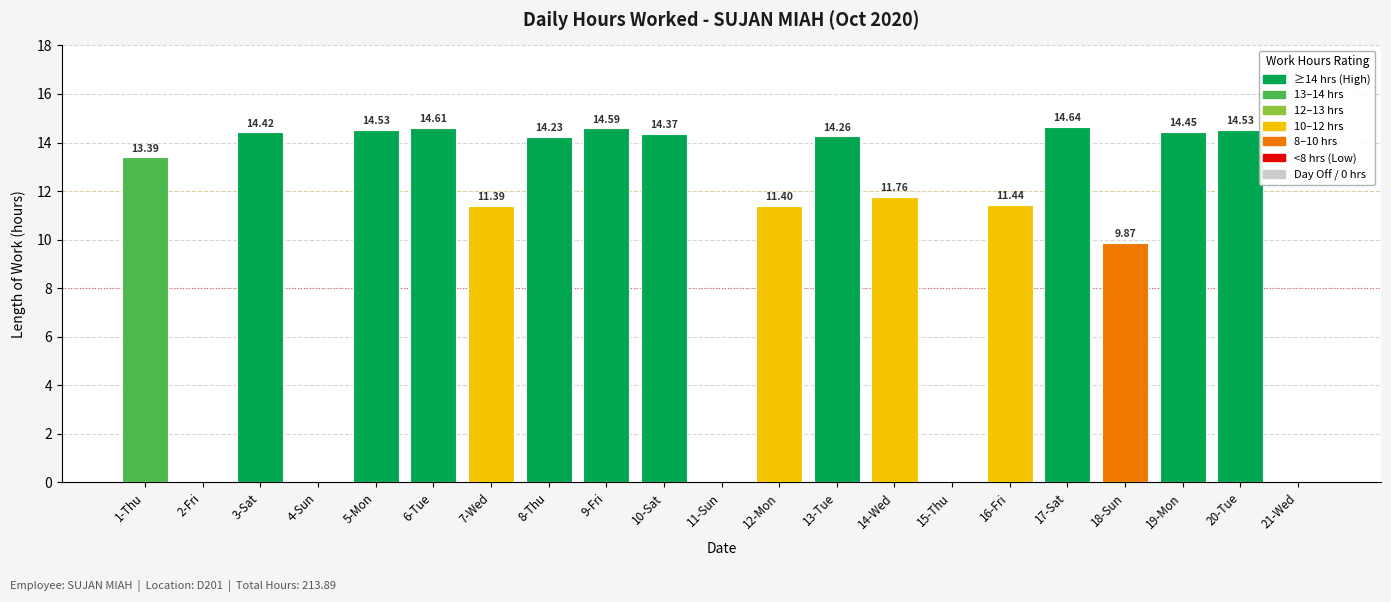

The chart shows a value of 5.2 at 3-Sat. True or false?

False